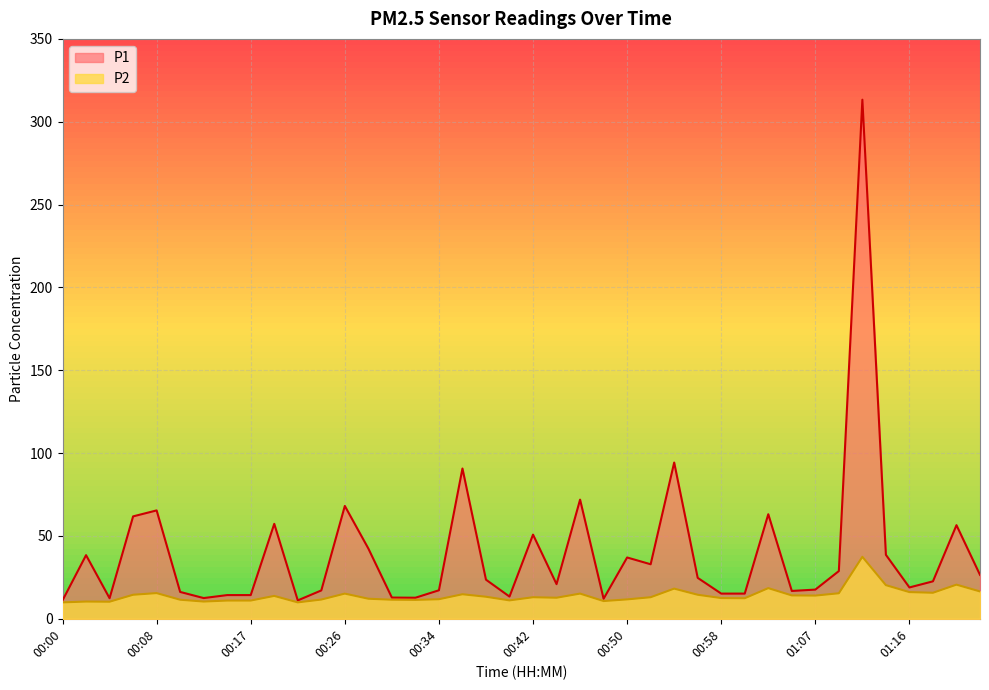

How many data points in P1 are above 23?

20